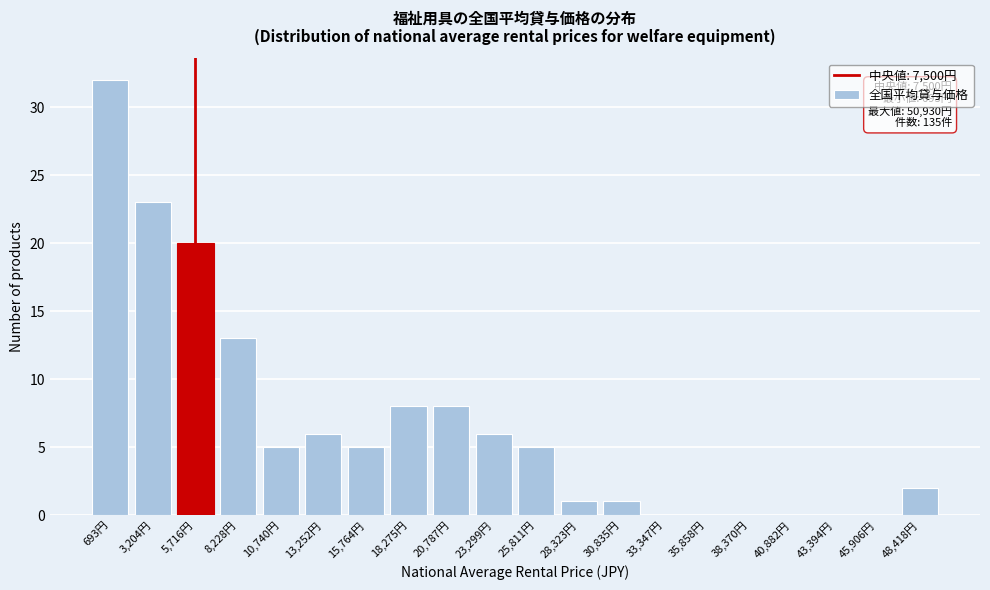

Reading right to left, extract all data points from this chart.

48,418円=2	45,906円=0	43,394円=0	40,882円=0	38,370円=0	35,858円=0	33,347円=0	30,835円=1	28,323円=1	25,811円=5	23,299円=6	20,787円=8	18,275円=8	15,764円=5	13,252円=6	10,740円=5	8,228円=13	5,716円=20	3,204円=23	693円=32